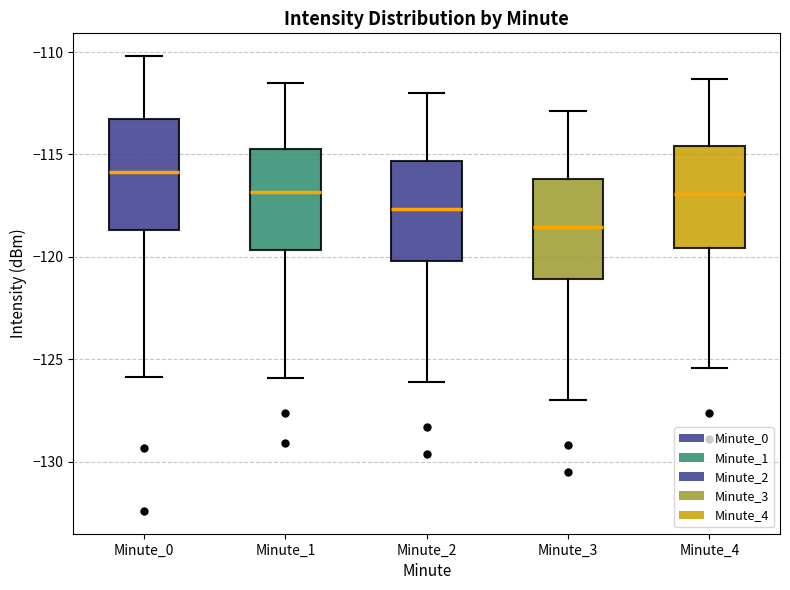

Which box has the highest median line?

Minute_0